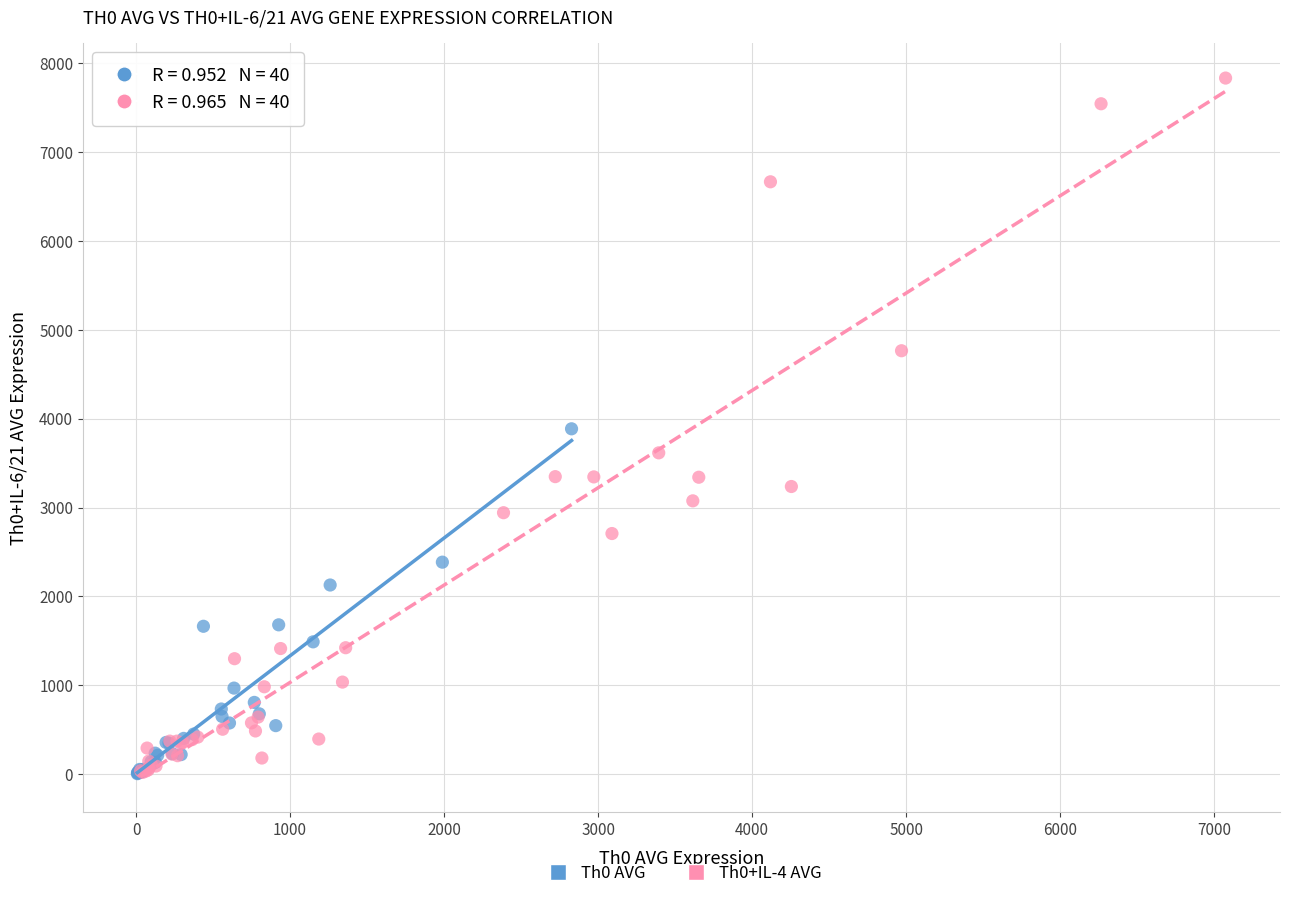

What are all the series names shown in the legend?

Th0 AVG, Th0+IL-4 AVG